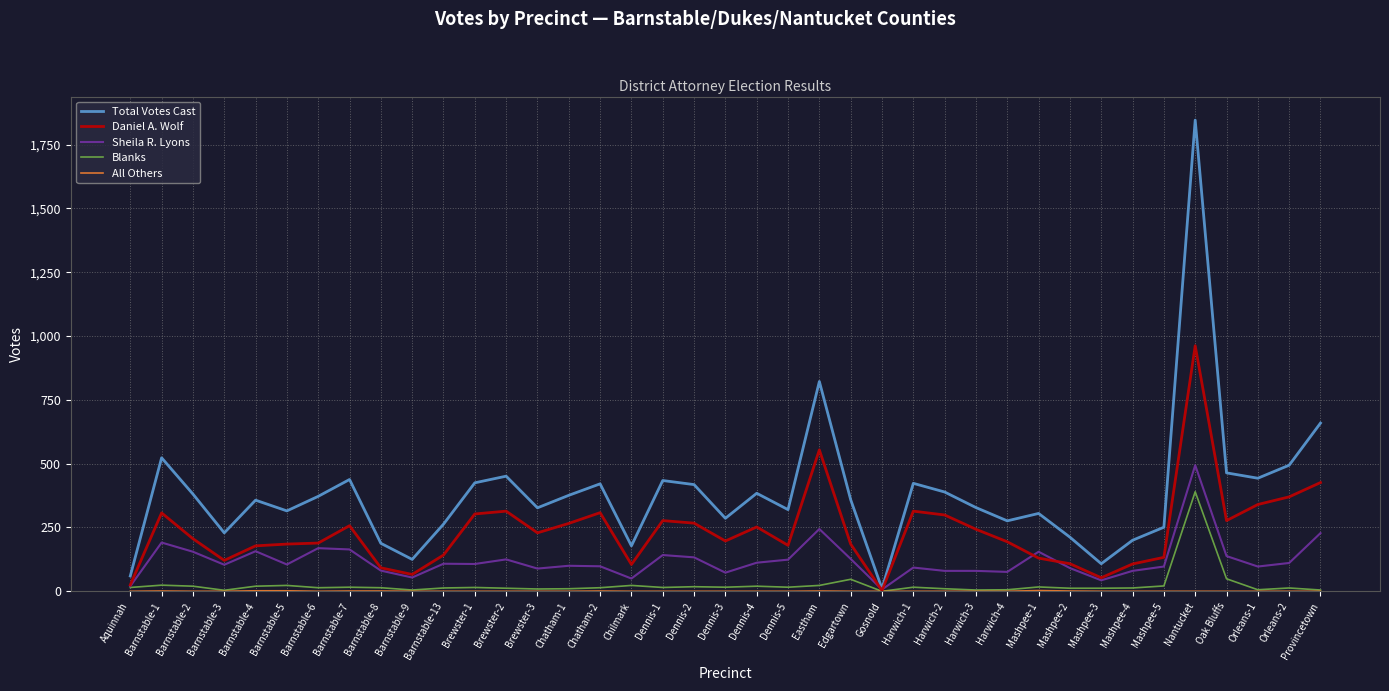

Is the value of Daniel A. Wolf at Brewster-3 greater than the value of Total Votes Cast at Aquinnah?

Yes